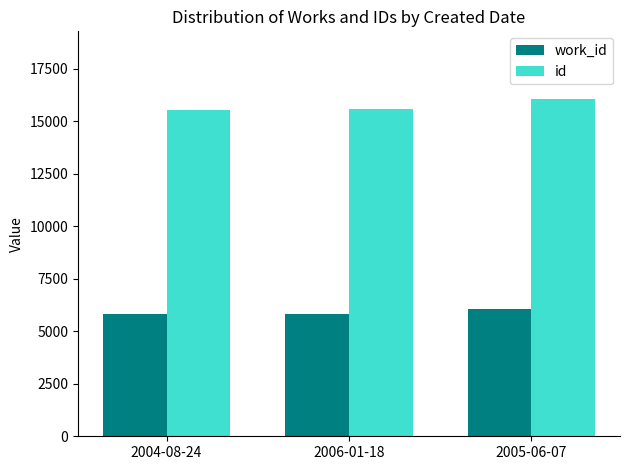

How many data points in work_id are less than 5842?

1